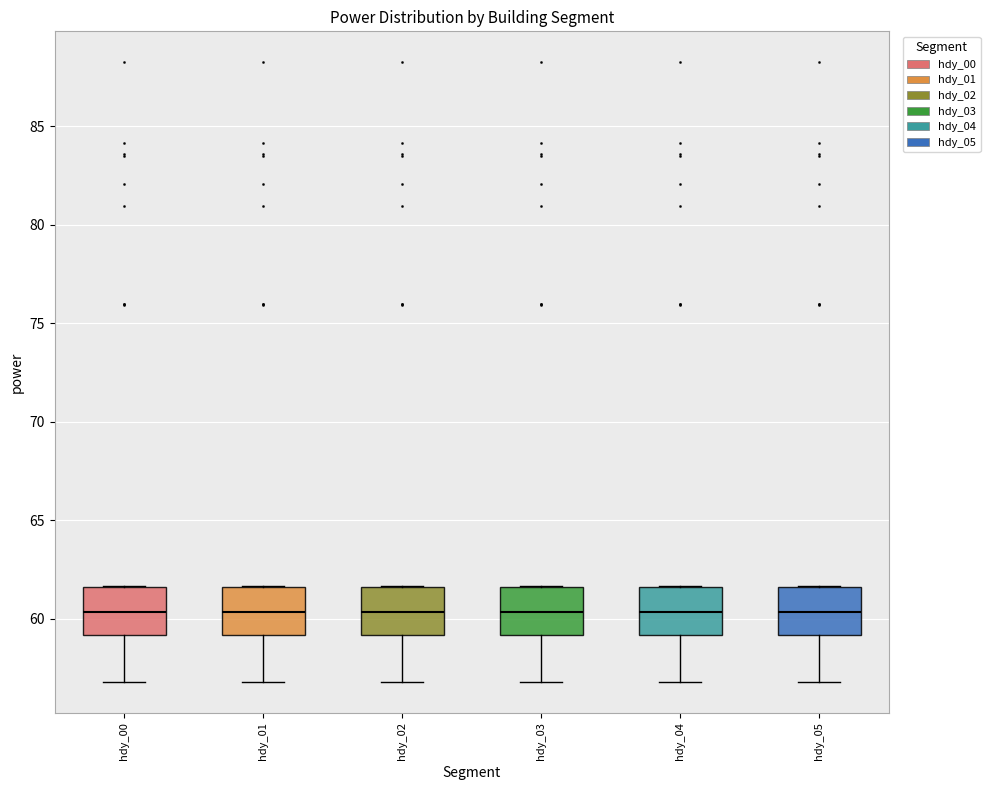

Reading left to right, read every box against the y-axis: the position of its median line, the range the box covers, and the ends of its whiskers. The values are not printed on the chart, so give them approximately, as read against the axis.

hdy_00: median 60.5, box 59.0 to 61.5, whiskers 57.0 to 61.5
hdy_01: median 60.5, box 59.0 to 61.5, whiskers 57.0 to 61.5
hdy_02: median 60.5, box 59.0 to 61.5, whiskers 57.0 to 61.5
hdy_03: median 60.5, box 59.0 to 61.5, whiskers 57.0 to 61.5
hdy_04: median 60.5, box 59.0 to 61.5, whiskers 57.0 to 61.5
hdy_05: median 60.5, box 59.0 to 61.5, whiskers 57.0 to 61.5